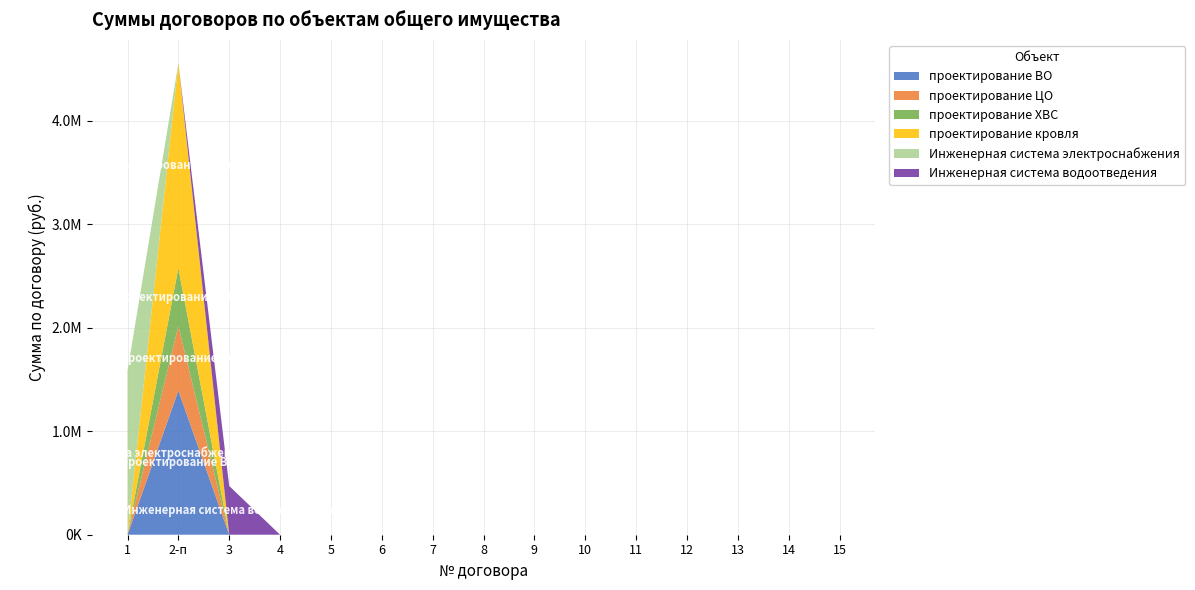

Reading left to right, extract all data points from this chart.

проектирование ВО: 0	1393393	0	0	0	0	0	0	0	0	0	0	0	0	0
проектирование ЦО: 0	623366	0	0	0	0	0	0	0	0	0	0	0	0	0
проектирование ХВС: 0	559965	0	0	0	0	0	0	0	0	0	0	0	0	0
проектирование кровля: 0	1978603	0	0	0	0	0	0	0	0	0	0	0	0	0
Инженерная система электроснабжения: 1584026	0	0	0	0	0	0	0	0	0	0	0	0	0	0
Инженерная система водоотведения: 0	0	471196	0	0	0	0	0	0	0	0	0	0	0	0